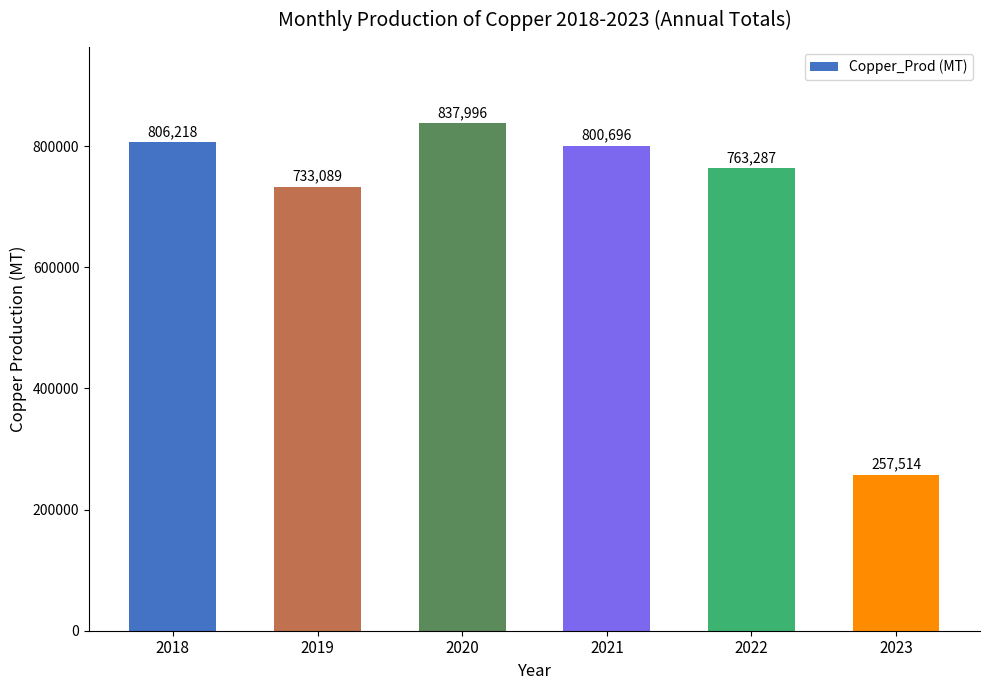

List the labels in order of value, largest first.

2020, 2018, 2021, 2022, 2019, 2023